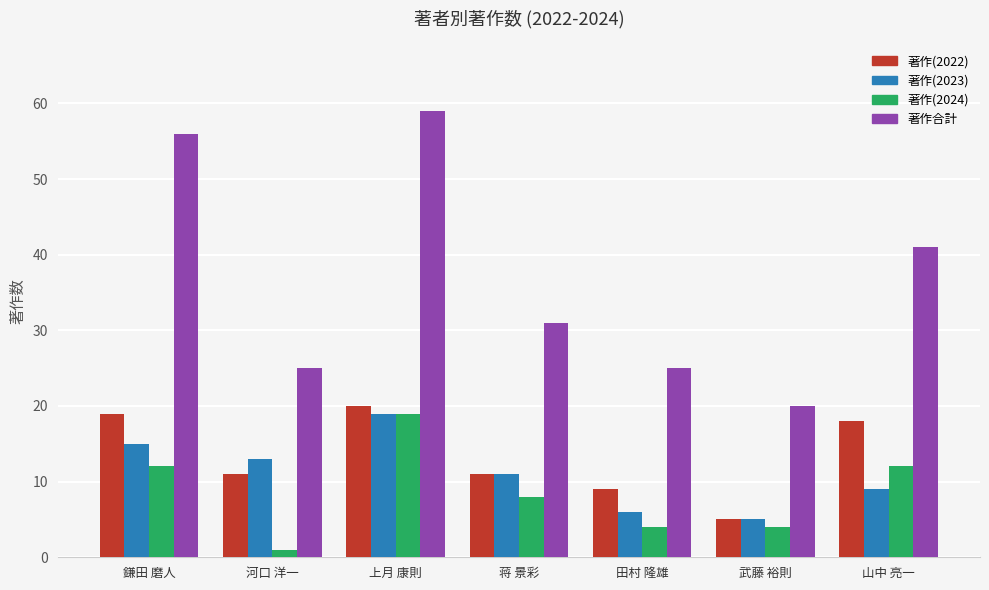

Which series changed the most between 上月 康則 and 武藤 裕則?

著作合計